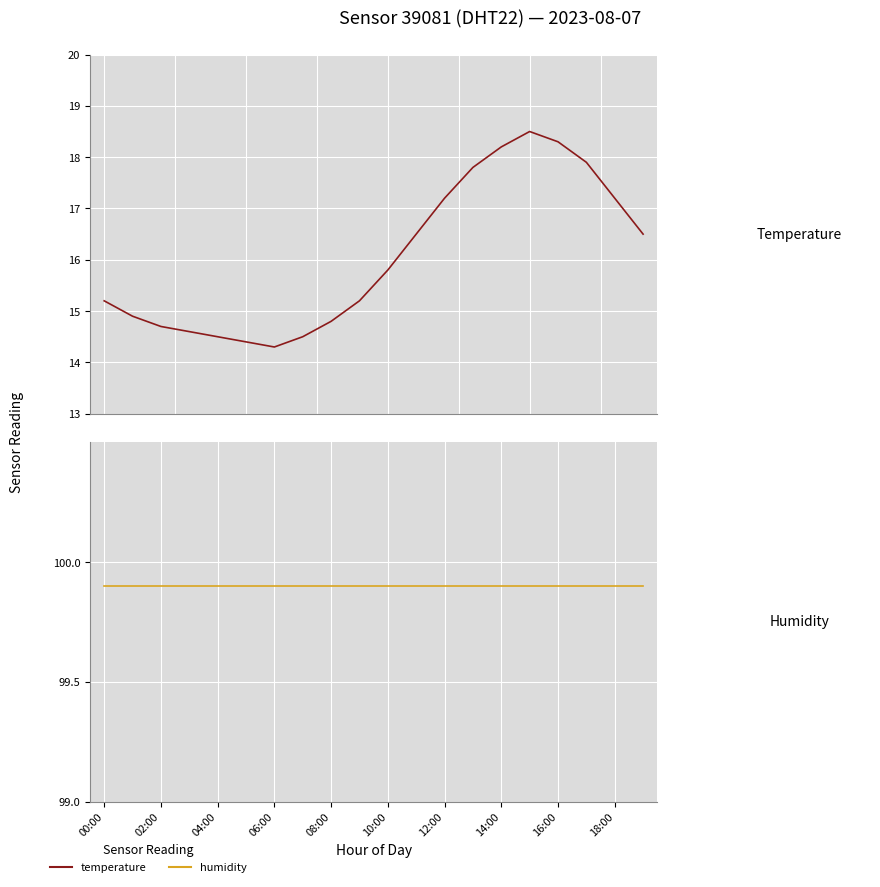

True or false: temperature and humidity intersect in this chart.

False